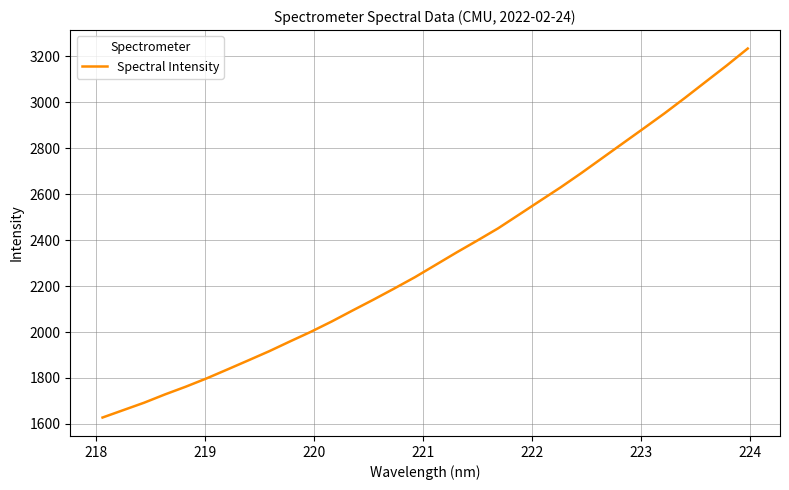

What is the maximum value shown in the chart?

3233.7